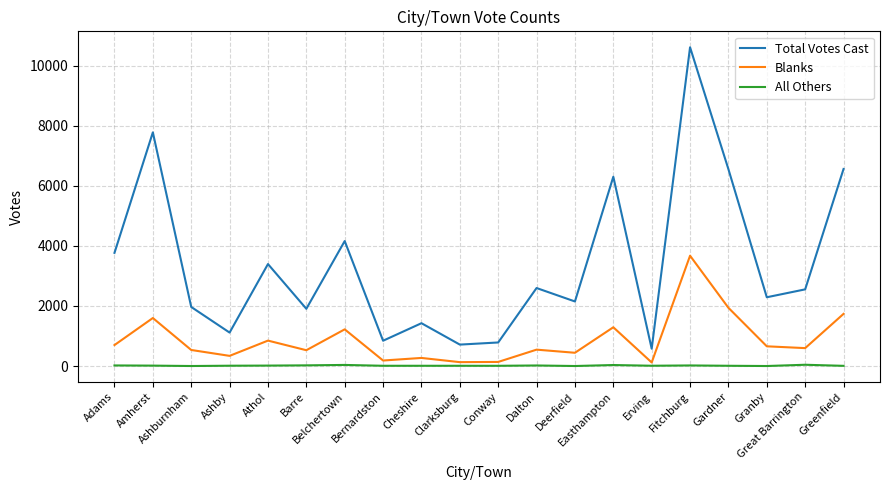

What is the difference between the highest and lowest values at Cheshire?

1417